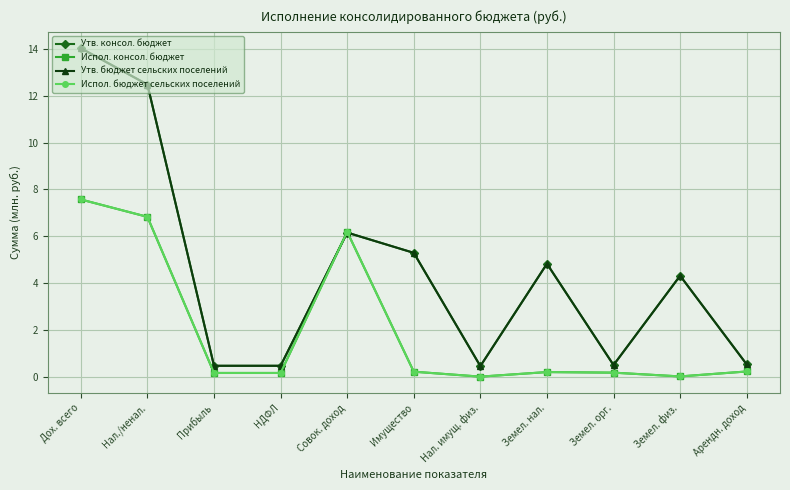

What is the difference between the highest and lowest values at НДФЛ?

0.3